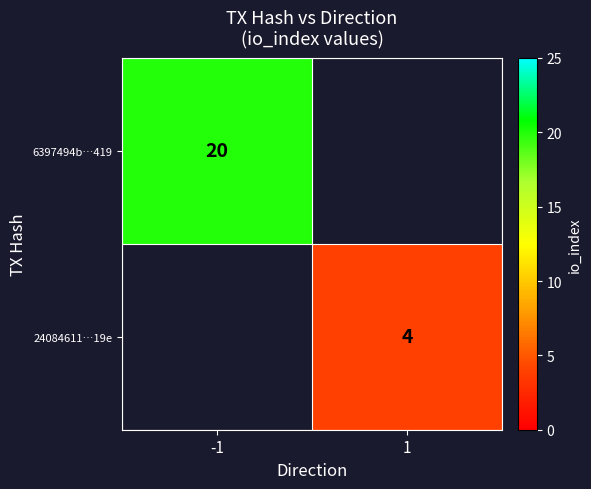

True or false: 6397494b…419 has a value of 29.6 at -1.

False